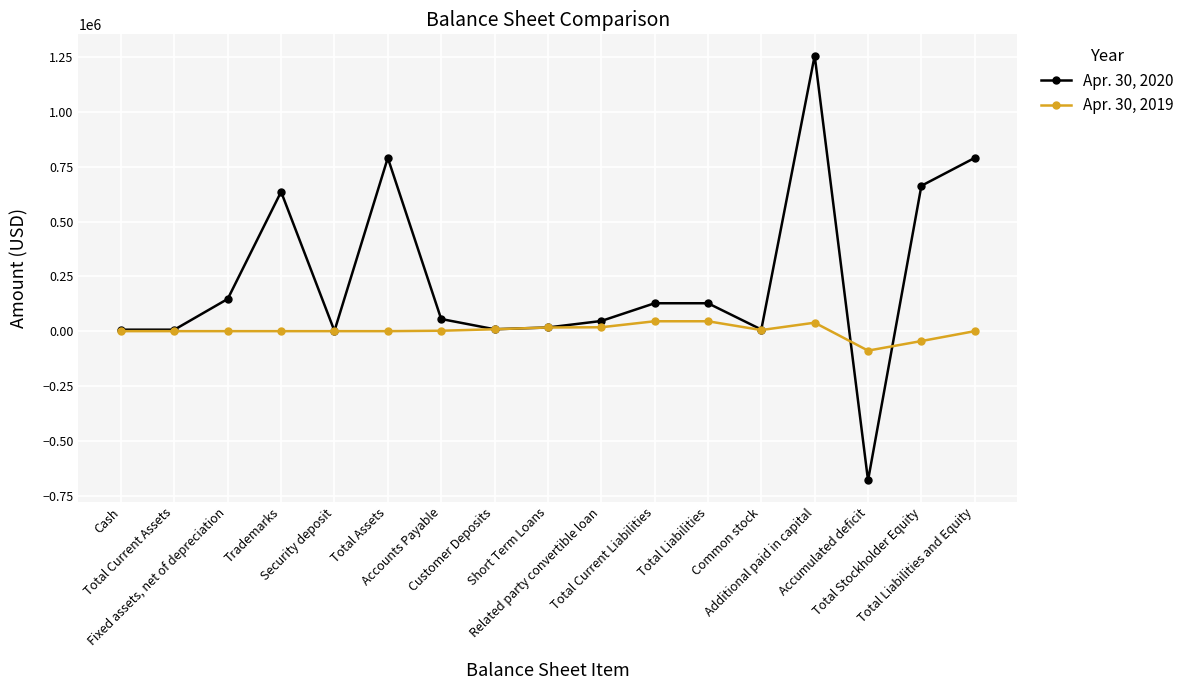

Which series has the largest total across all categories?

Apr. 30, 2020